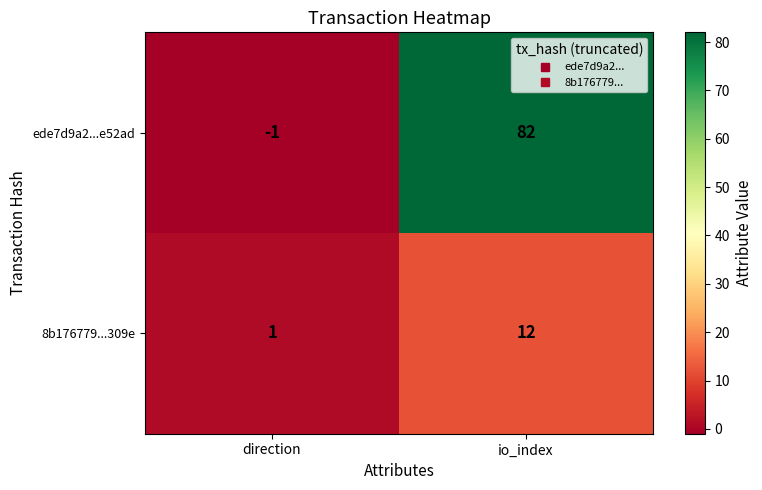

Reading left to right, what are all the values shown in this chart?

ede7d9a2...e52ad: -1	82
8b176779...309e: 1	12